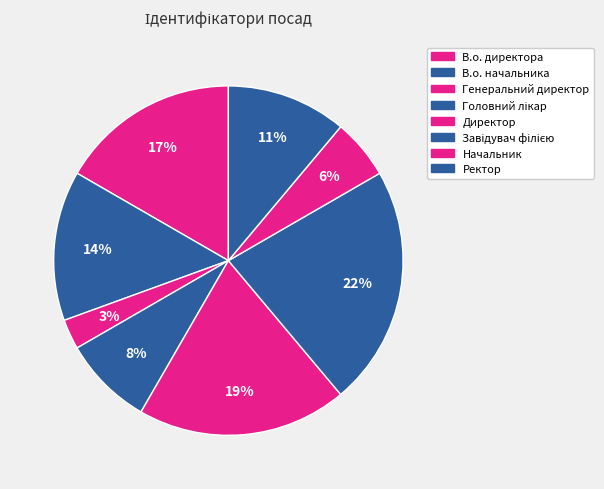

To the nearest percent, what is the average slice percentage?

12%